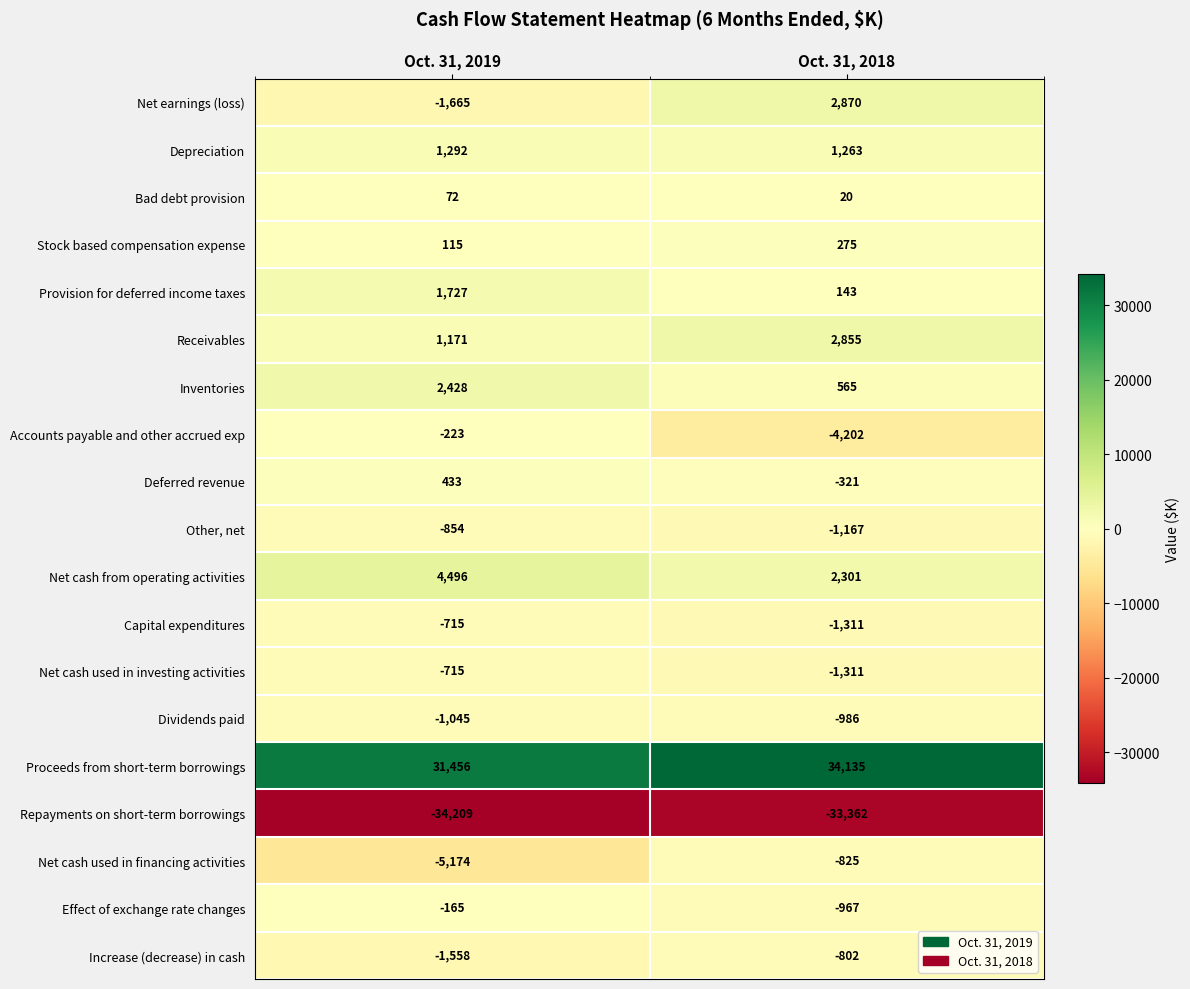

What value does the Provision for deferred income taxes series have at Oct. 31, 2018, to the nearest 10?

140